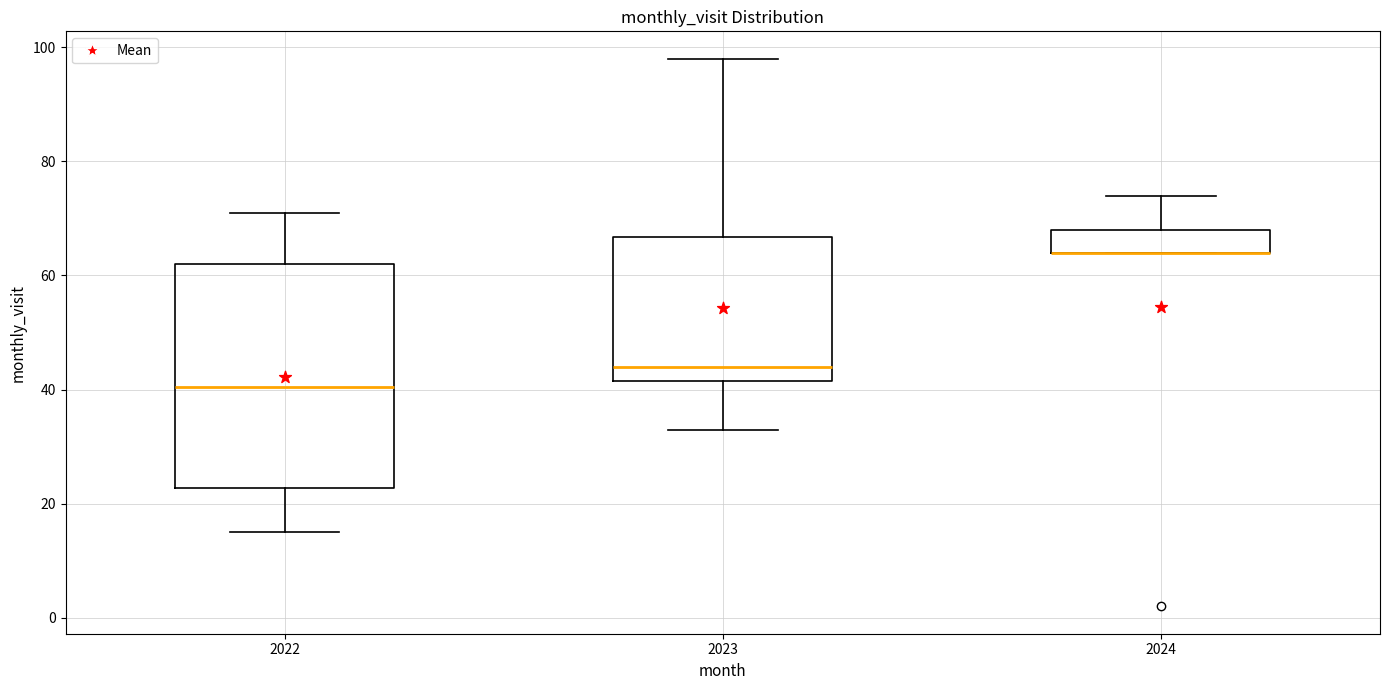

Reading left to right, transcribe this box plot: for each box, give where its median line is, the range the box spans, and where its two whiskers end, as read against the y-axis. The values are not printed on the chart, so give them approximately, as read against the axis.

2022: median 40, box 22 to 62, whiskers 16 to 72
2023: median 44, box 42 to 66, whiskers 34 to 98
2024: median 64 (drawn on the box's lower edge), box 64 to 68, whiskers 64 to 74